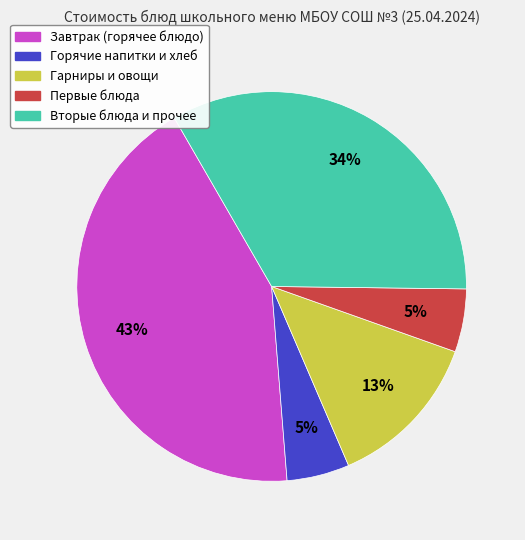

What percentage is the Вторые блюда и прочее slice, to the nearest percent?

34%